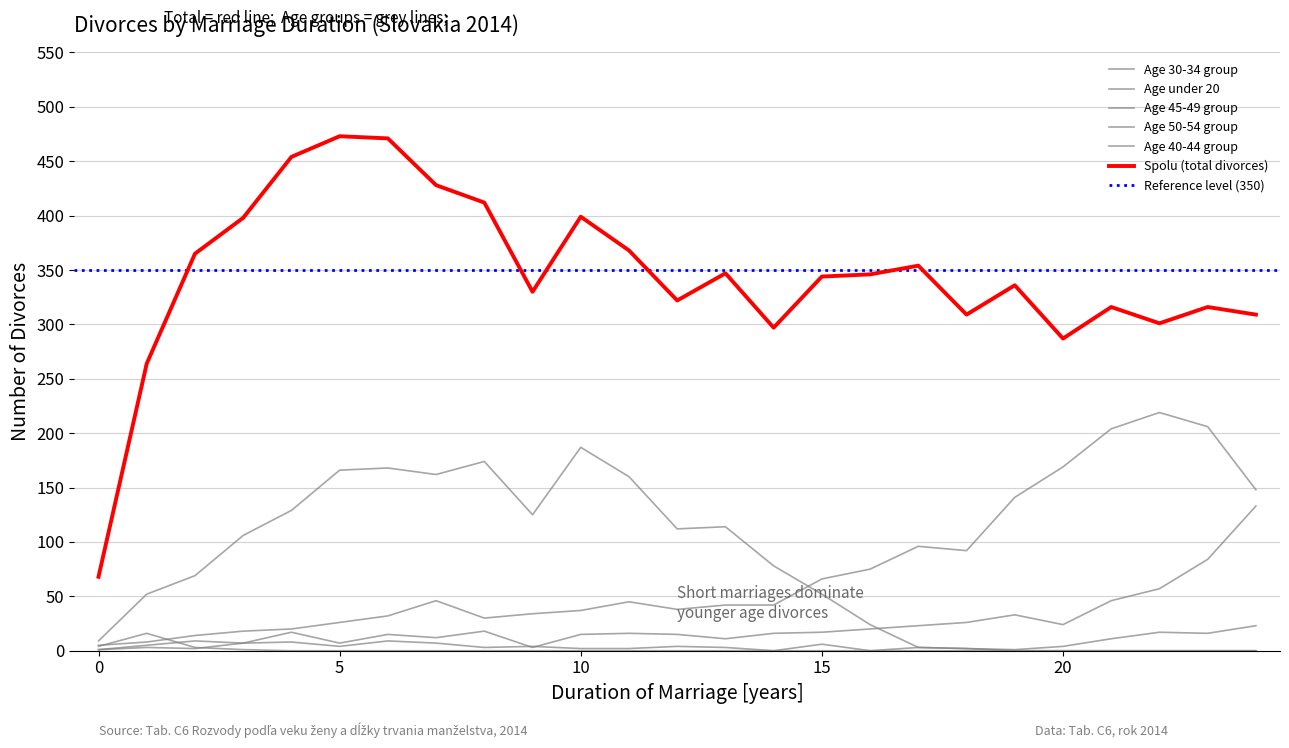

List the series in order of their peak value, lowest first.

Age under 20, Age 50-54 group, Age 45-49 group, Age 30-34 group, Age 40-44 group, Spolu (total divorces)